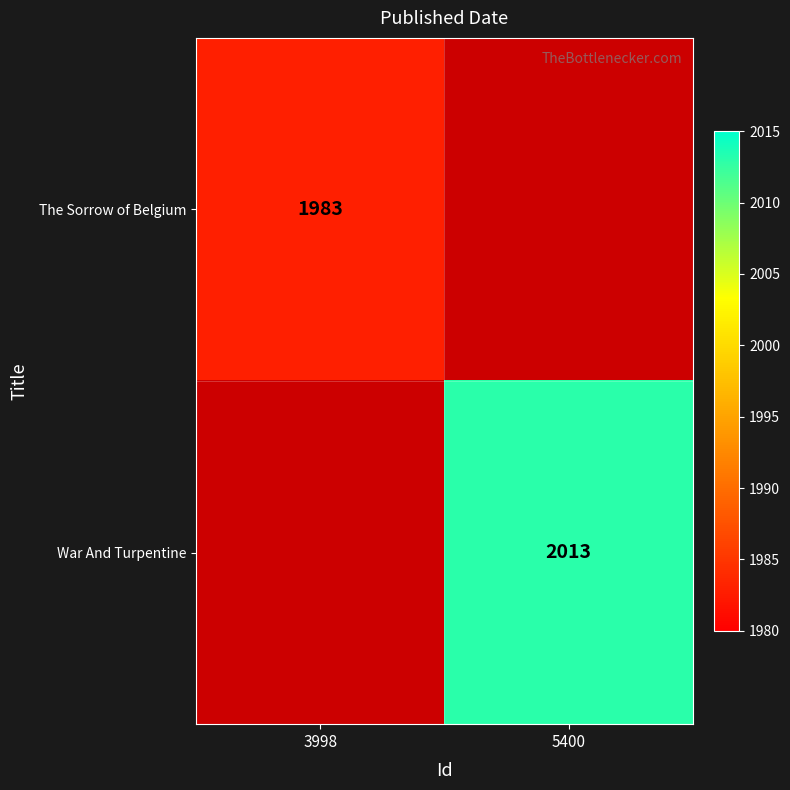

The value of The Sorrow of Belgium at 3998 is 1983. True or false?

True